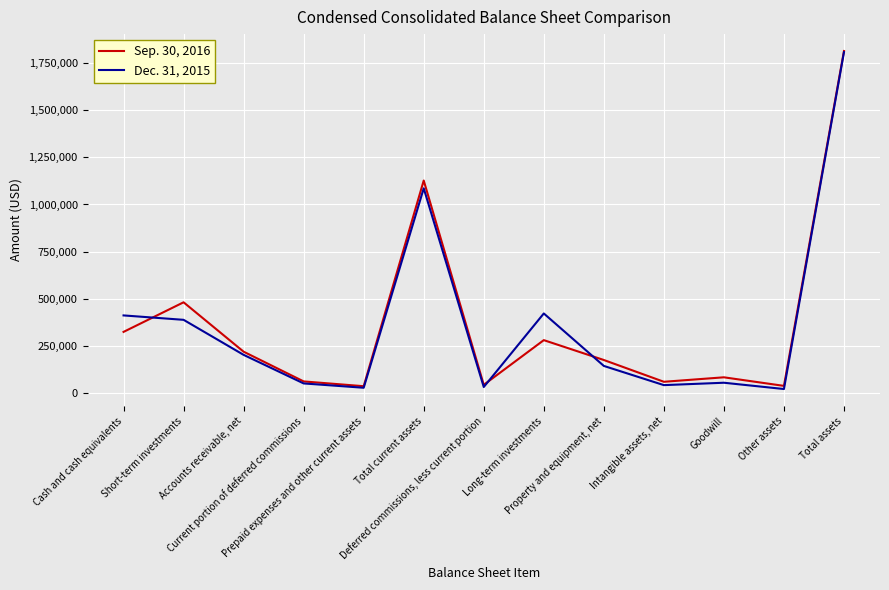

What are all the series names shown in the legend?

Sep. 30, 2016, Dec. 31, 2015